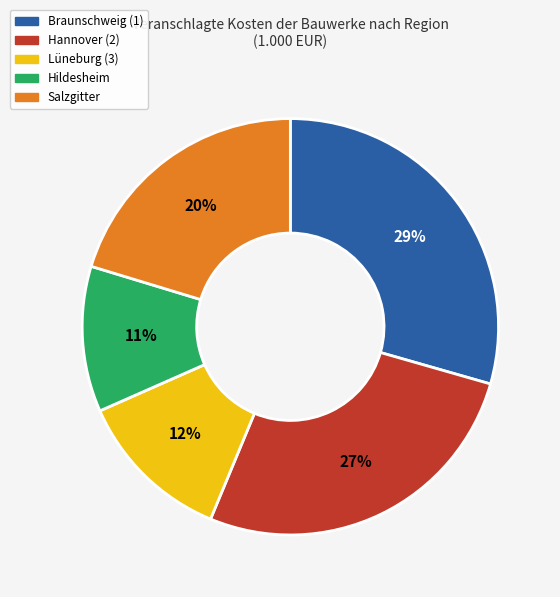

Is there a majority slice in this chart?

No